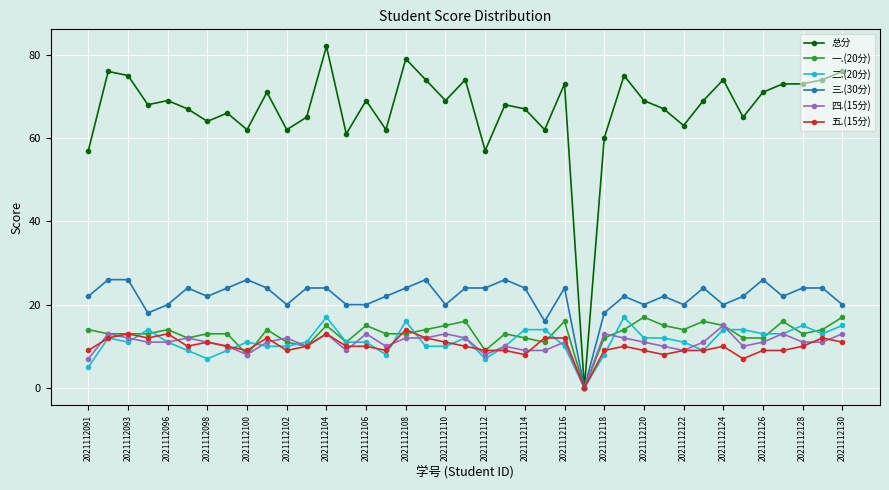

How many data points does each series have?

39